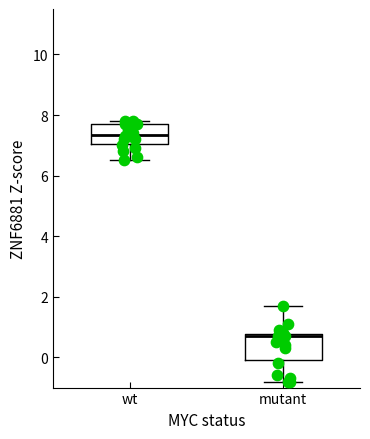

Reading left to right, transcribe this box plot: for each box, give where its median line is, the range the box spans, and where its two whiskers end, as read against the y-axis. The values are not printed on the chart, so give them approximately, as read against the axis.

wt: median 7.4, box 7.0 to 7.8, whiskers 6.6 to 7.8 (just above the box's upper edge)
mutant: median 0.8 (just below the box's upper edge), box 0.0 to 0.8, whiskers -0.8 to 1.8